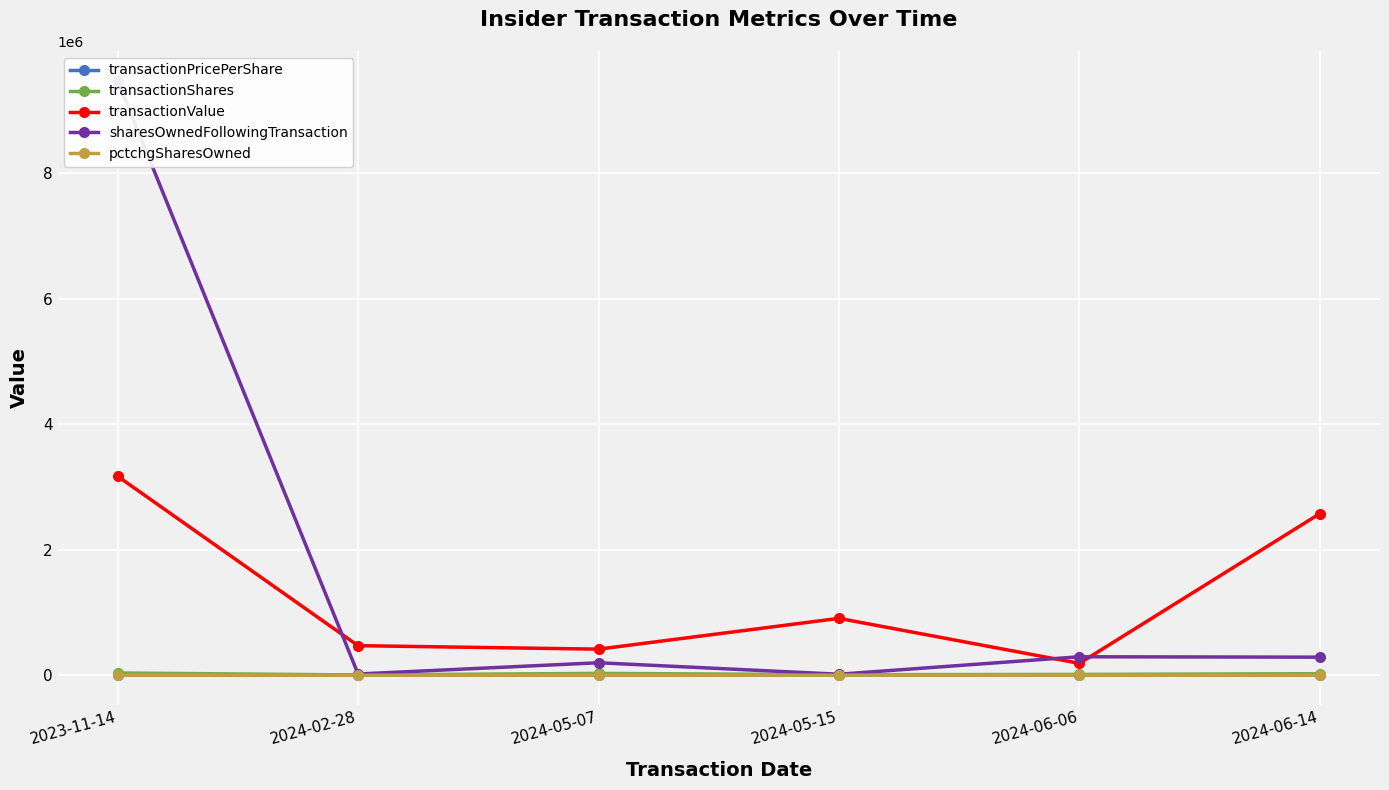

What is the label of the 1st point from the right?

2024-06-14